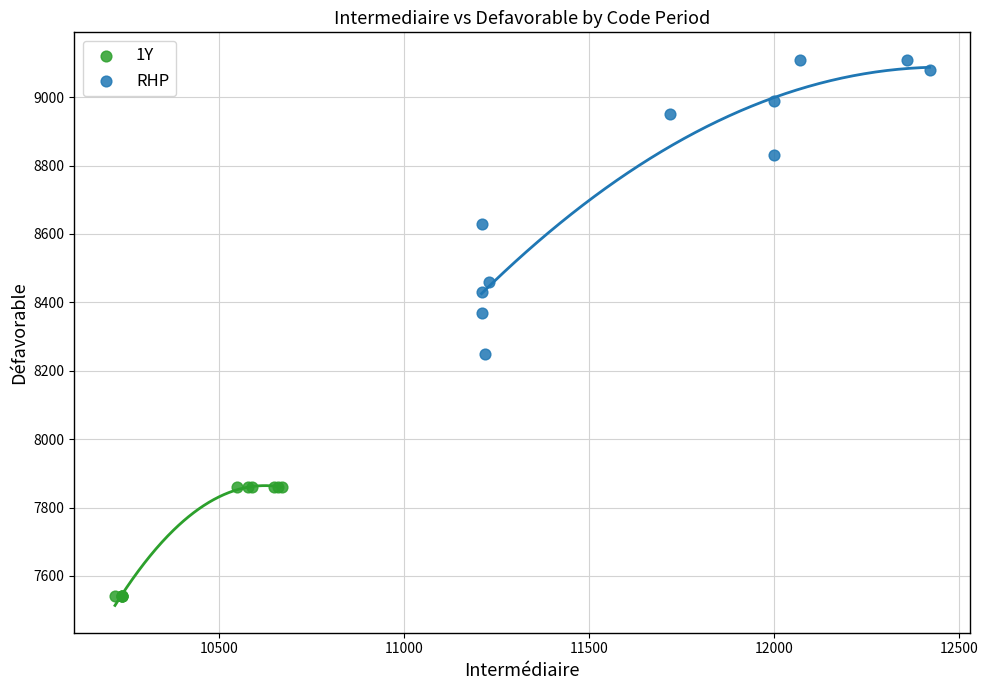

What are all the series names shown in the legend?

1Y, RHP